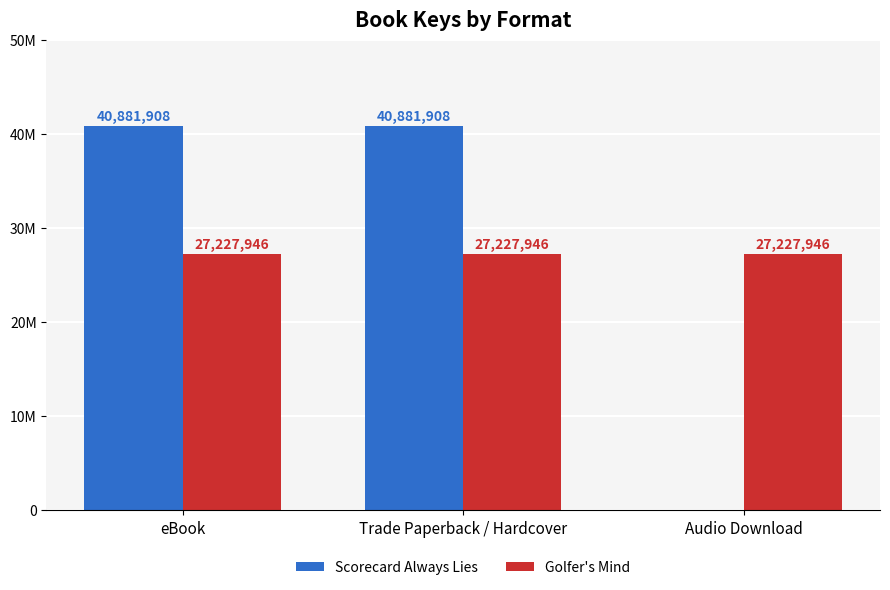

At which label is Scorecard Always Lies closest to 20440954?

eBook